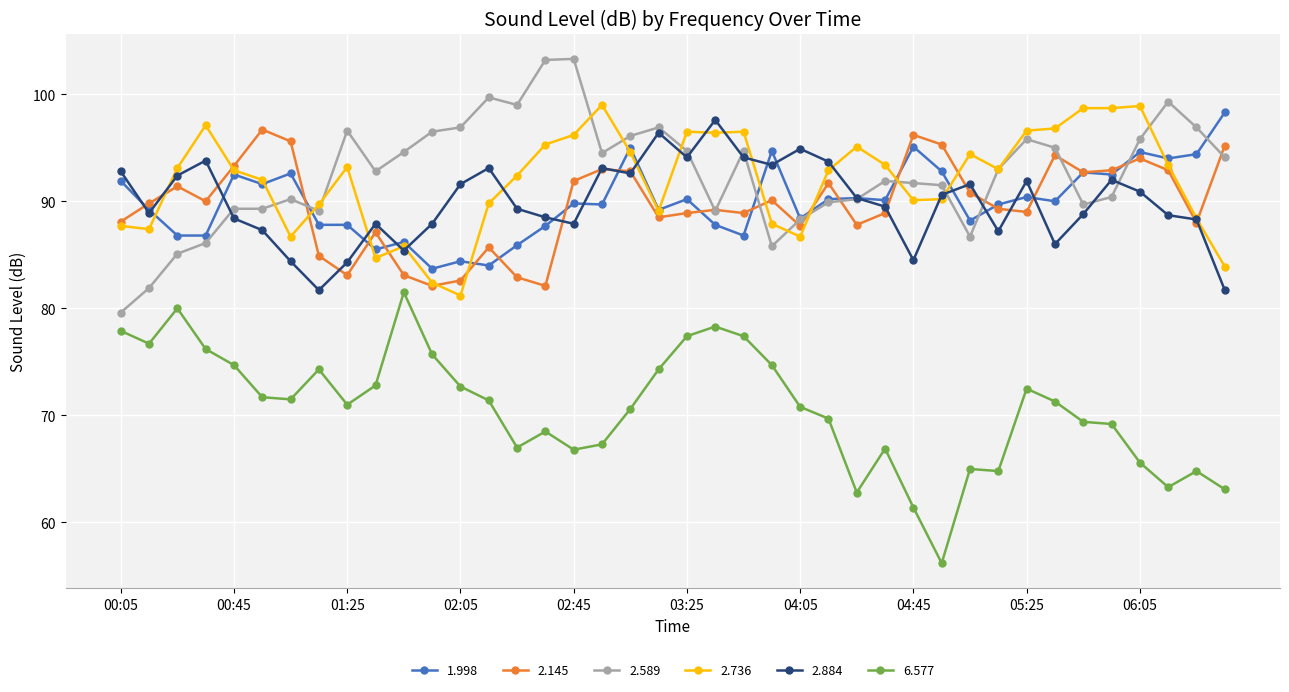

Count the number of categories in the chart.

40